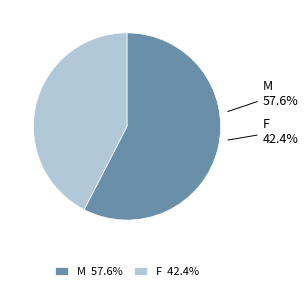

How many slices are in this pie chart?

2